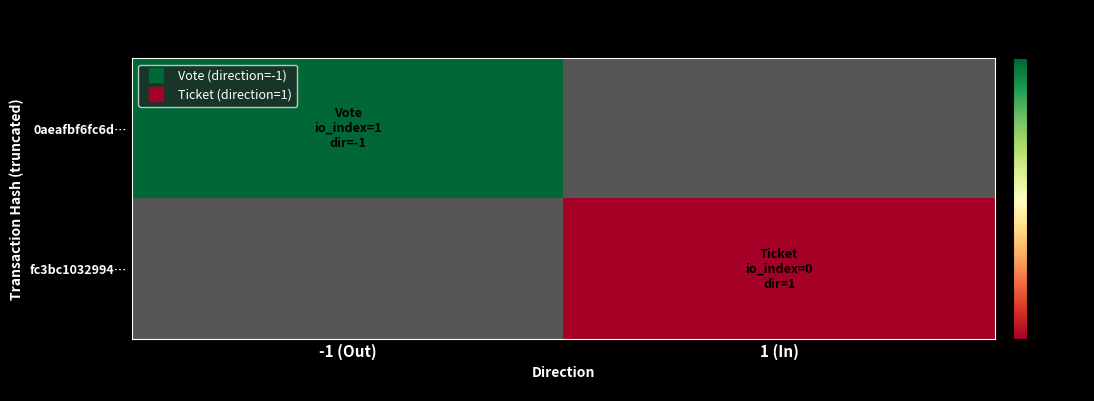

List the labels in order of fc3bc1032994… value, smallest first.

-1 (Out), 1 (In)